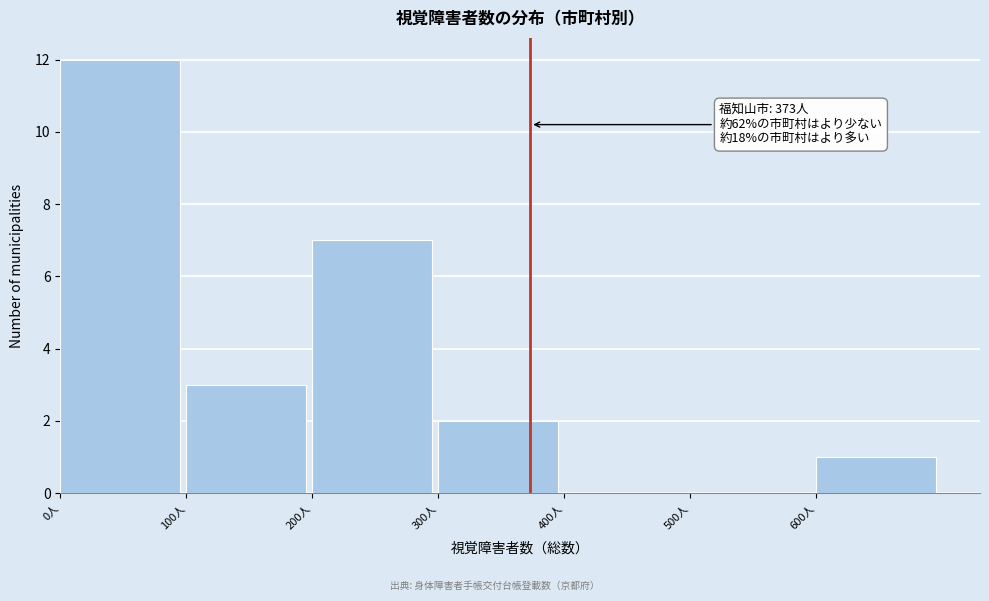

Which range on the x-axis has the tallest bar?

0 to 100